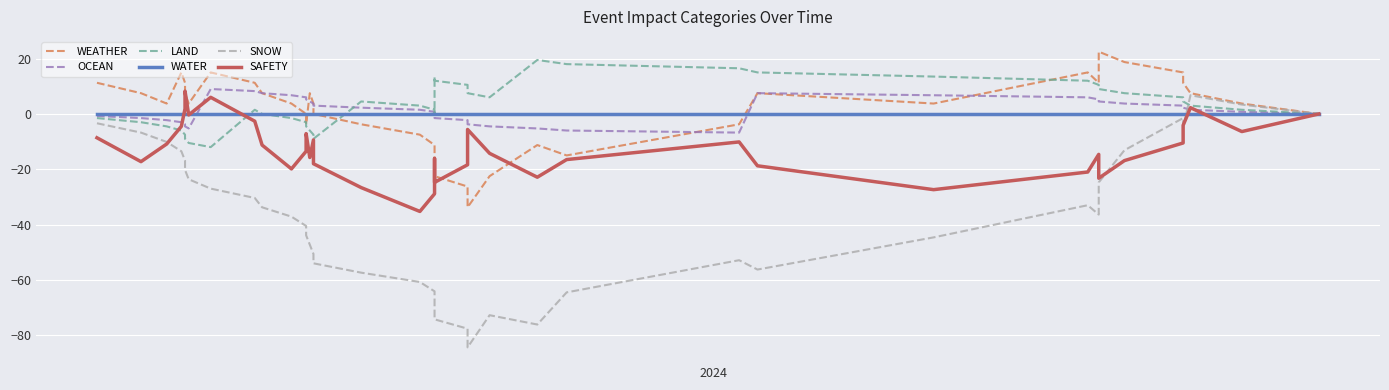

What are all the series names shown in the legend?

WEATHER, OCEAN, LAND, WATER, SNOW, SAFETY